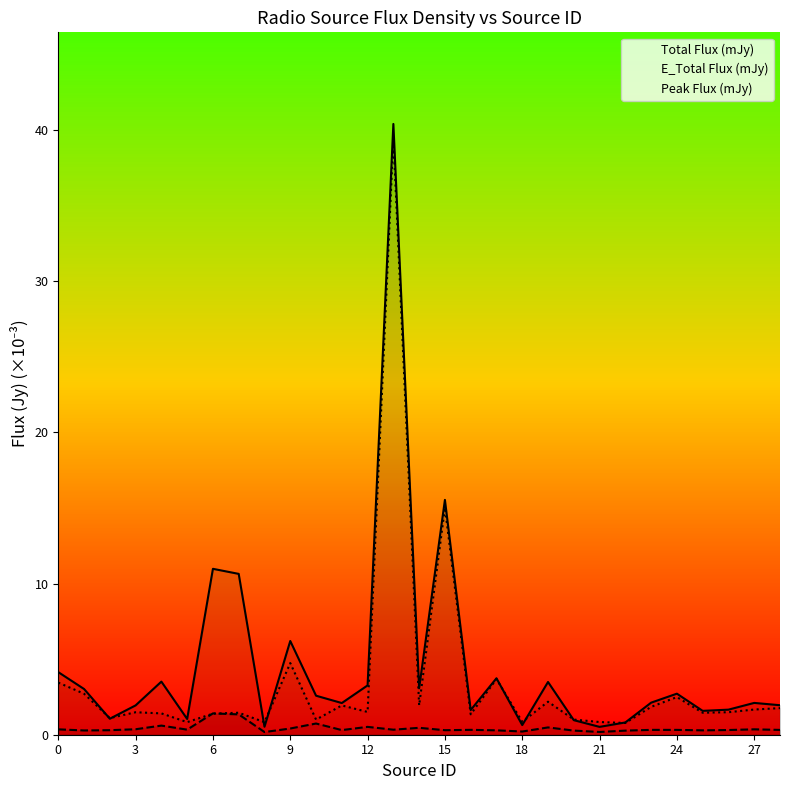

Rank the series at 13 from highest to lowest value.

Total Flux (mJy), Peak Flux (mJy), E_Total Flux (mJy)